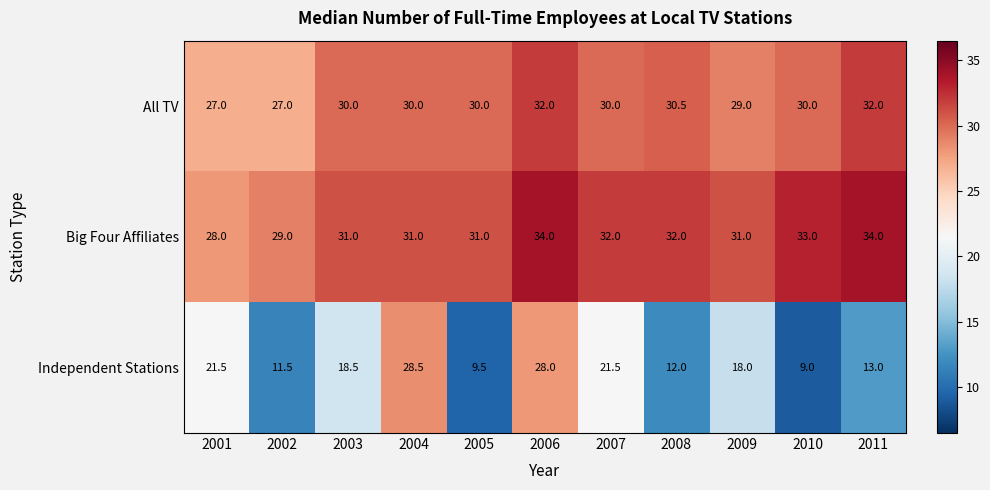

Which series has the largest range (max minus min)?

Independent Stations